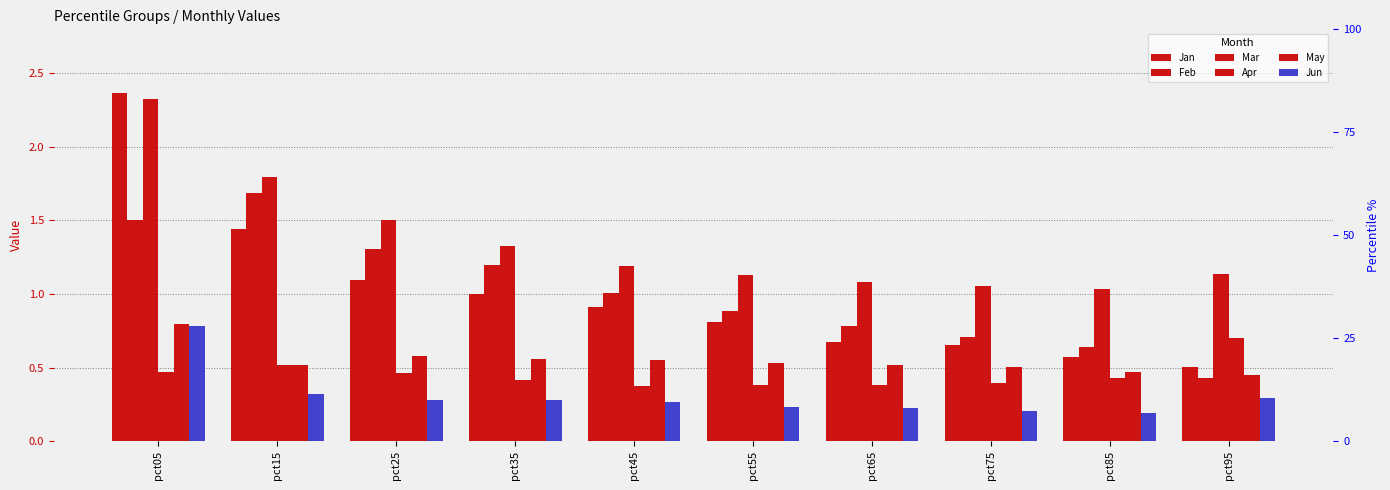

The value of Jan at pct65 is 0.7. True or false?

True